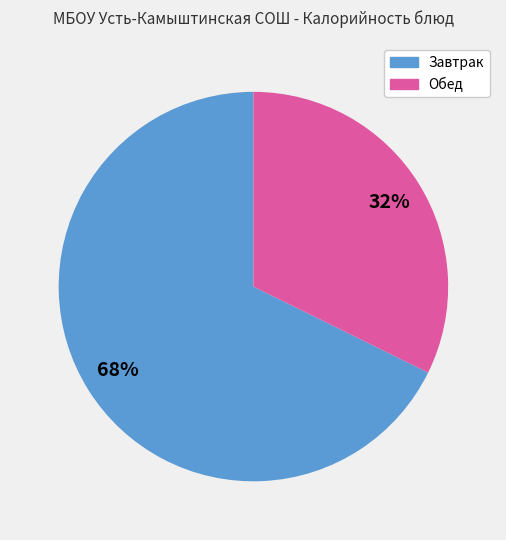

Count the number of slices in the pie.

2